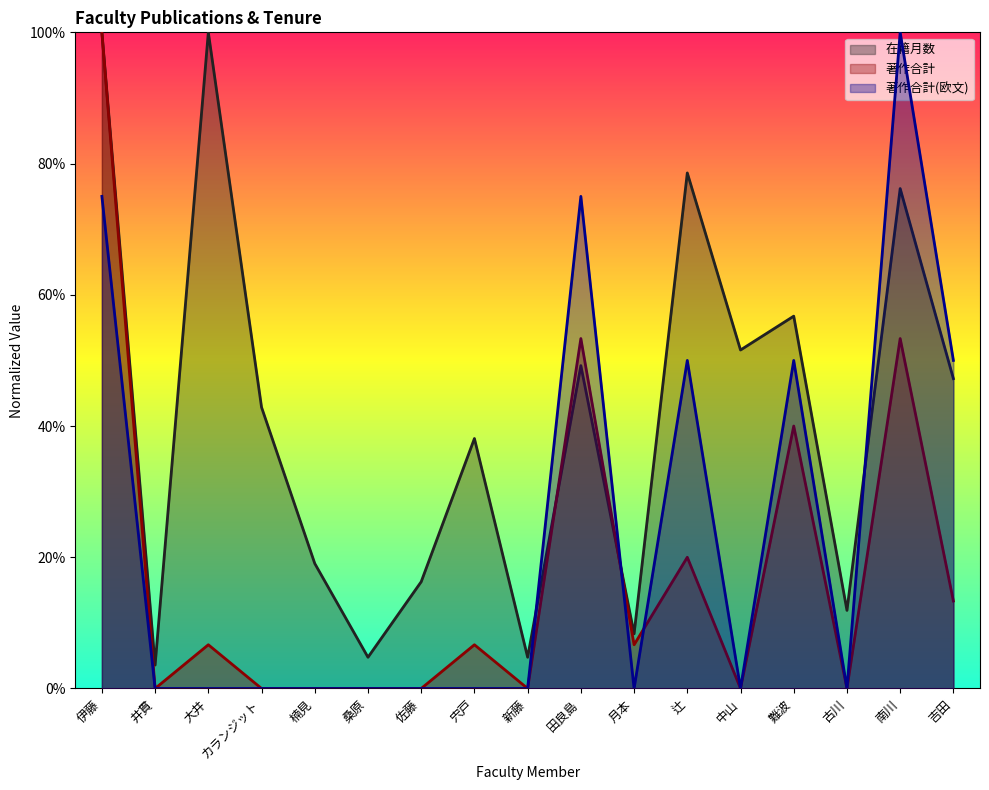

Between which two adjacent categories do 著作合計 and 著作合計(欧文) first intersect?

田良島 and 月本